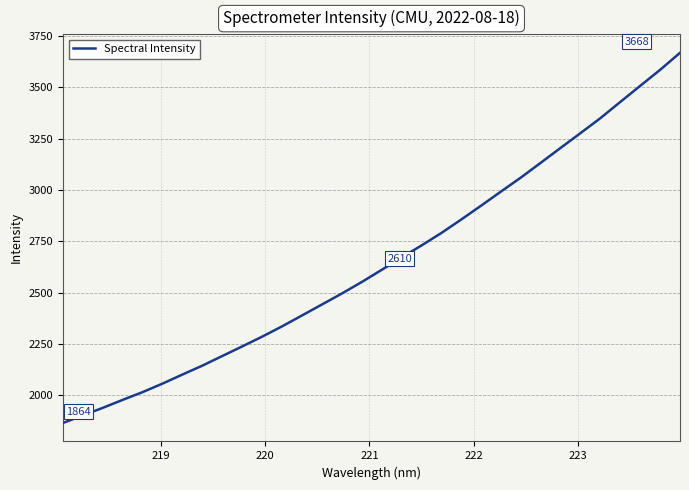

What is the smallest value displayed?

1864.5